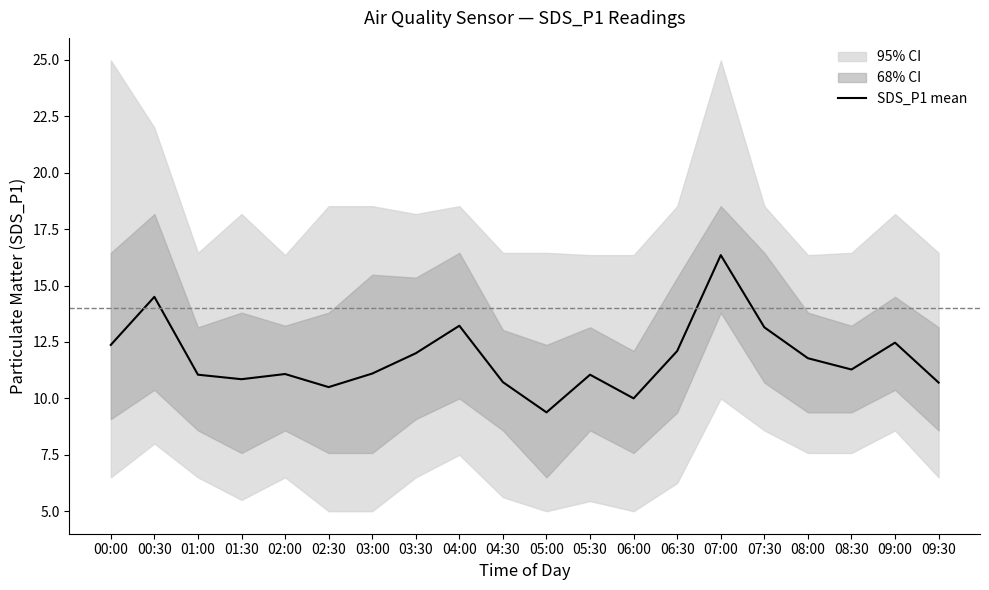

The value at 08:30 is 3.2. True or false?

False